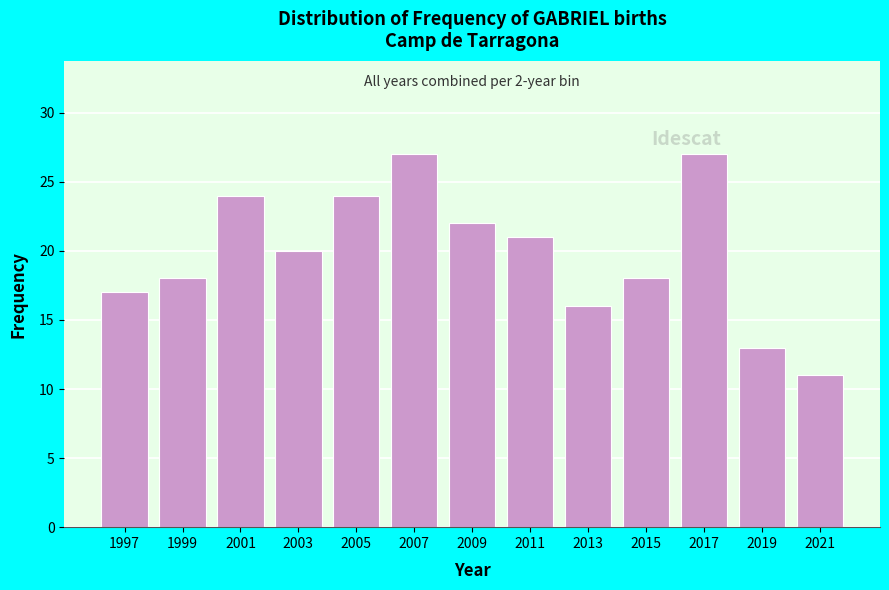

Reading left to right, extract all data points from this chart.

1997=17	1999=18	2001=24	2003=20	2005=24	2007=27	2009=22	2011=21	2013=16	2015=18	2017=27	2019=13	2021=11